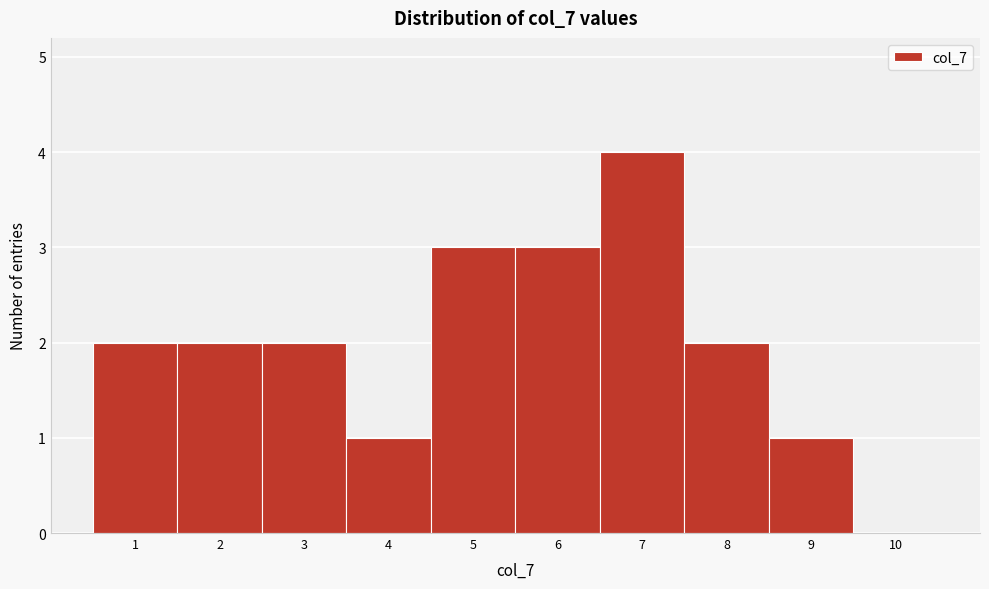

Which range on the x-axis has the tallest bar?

6.5 to 7.5